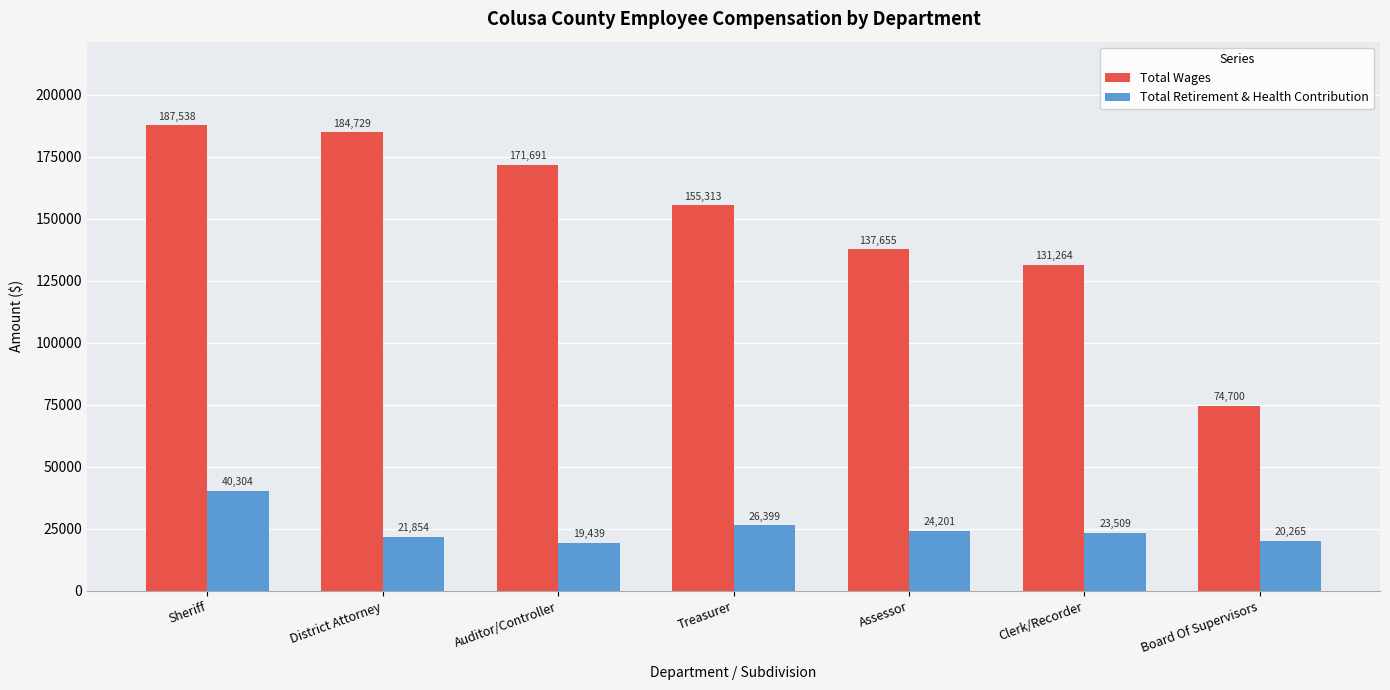

What is the difference between the highest and lowest values at Clerk/Recorder?

107755